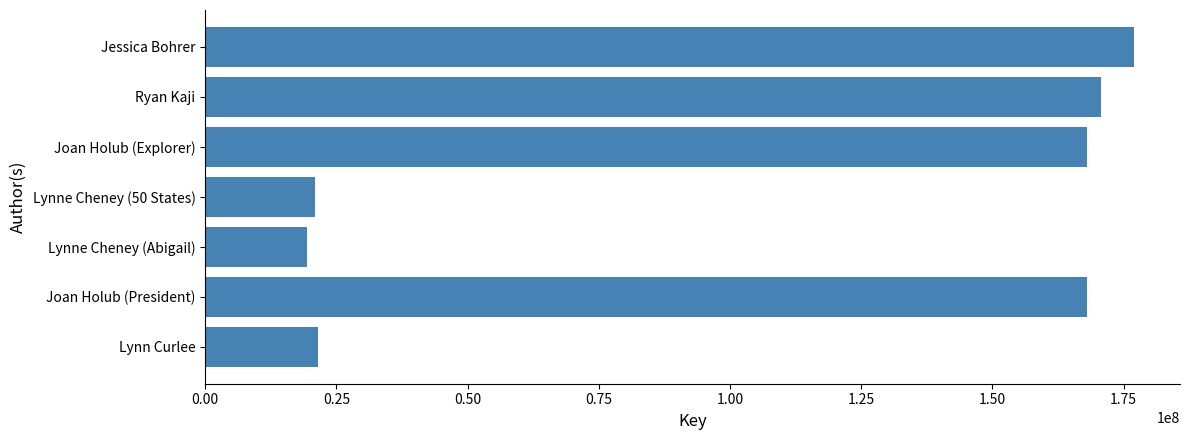

True or false: the data shows 167981790 at Joan Holub (Explorer).

True